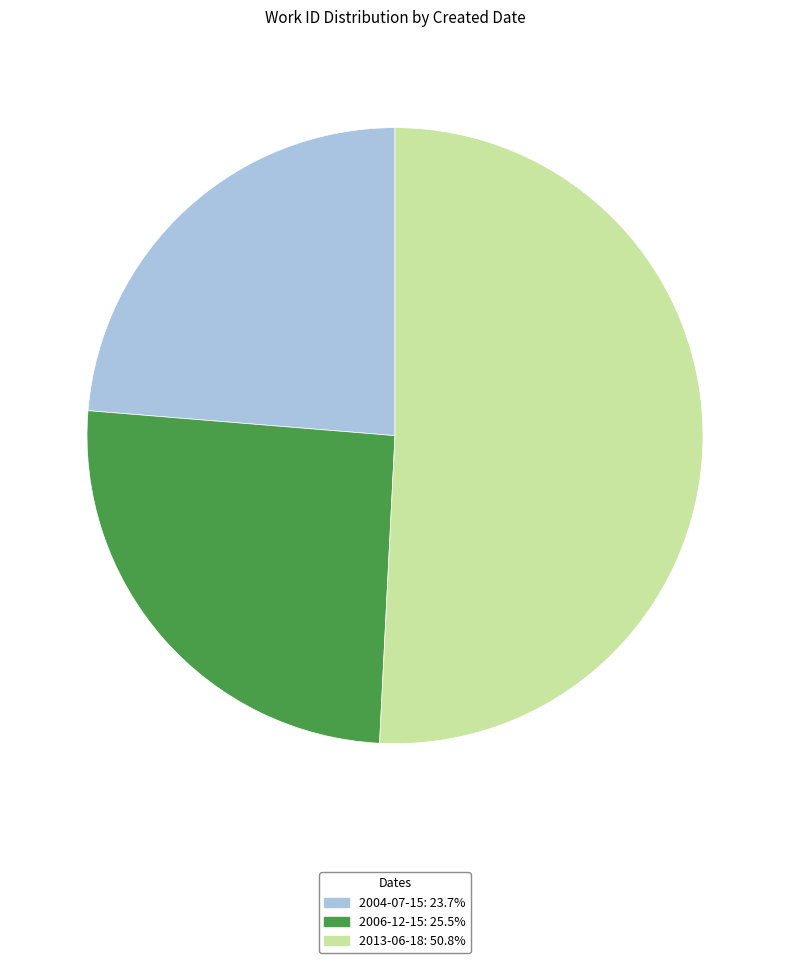

What is the ratio of the value at 2004-07-15: 23.7% to the value at 2006-12-15: 25.5%?

0.9